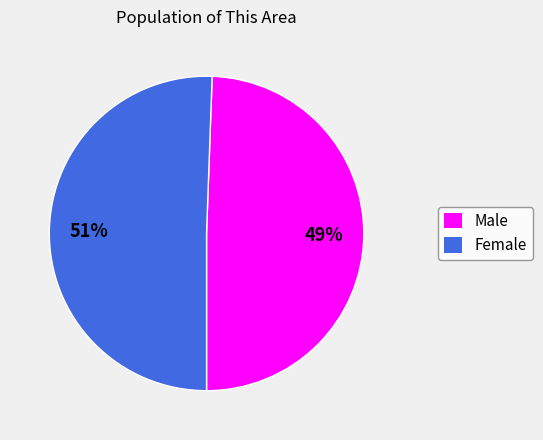

Is there a majority slice in this chart?

Yes